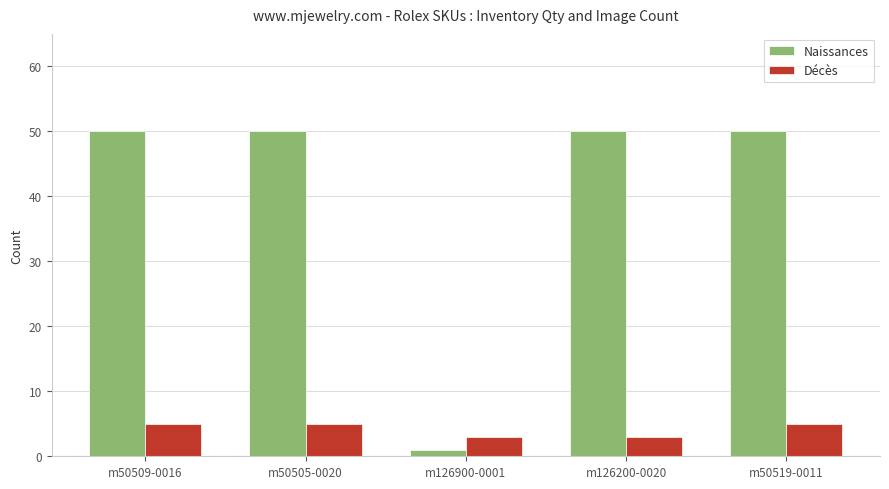

Reading left to right, list all the values displayed in this chart.

Naissances: 50	50	1	50	50
Décès: 5	5	3	3	5